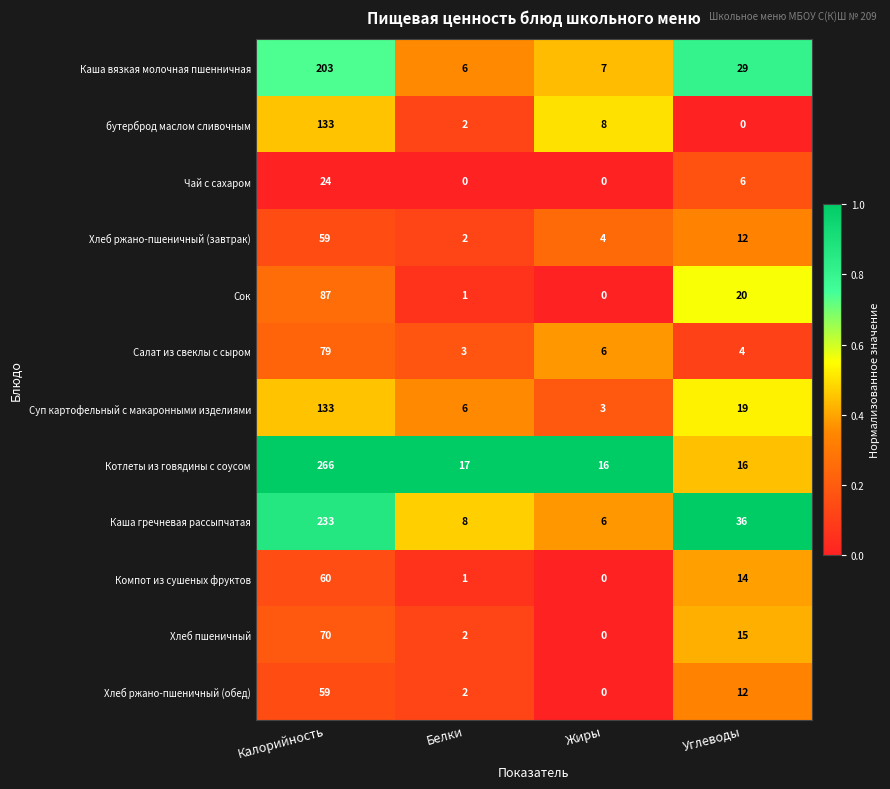

At which category does the chart reach its peak across all series?

Калорийность